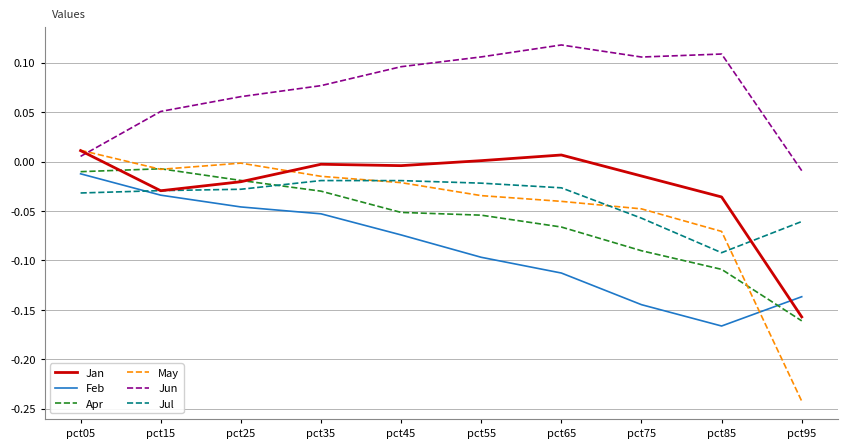

The Feb series shows -0.1 at pct25. True or false?

False